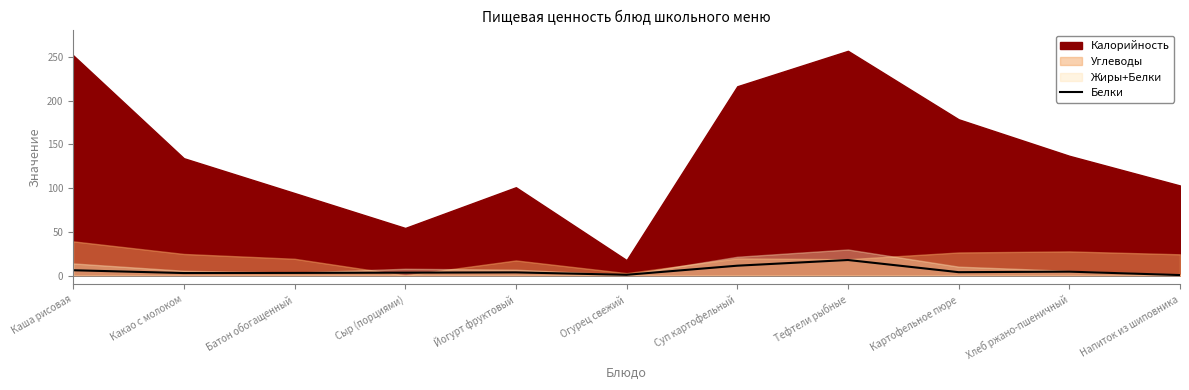

Reading left to right, what are all the values shown in this chart?

Каша рисовая=6.2	Какао с молоком=3.0	Батон обогащенный=3.2	Сыр (порциями)=3.5	Йогурт фруктовый=3.8	Огурец свежий=1.0	Суп картофельный=11.4	Тефтели рыбные=17.9	Картофельное пюре=4.0	Хлеб ржано-пшеничный=4.6	Напиток из шиповника=0.7